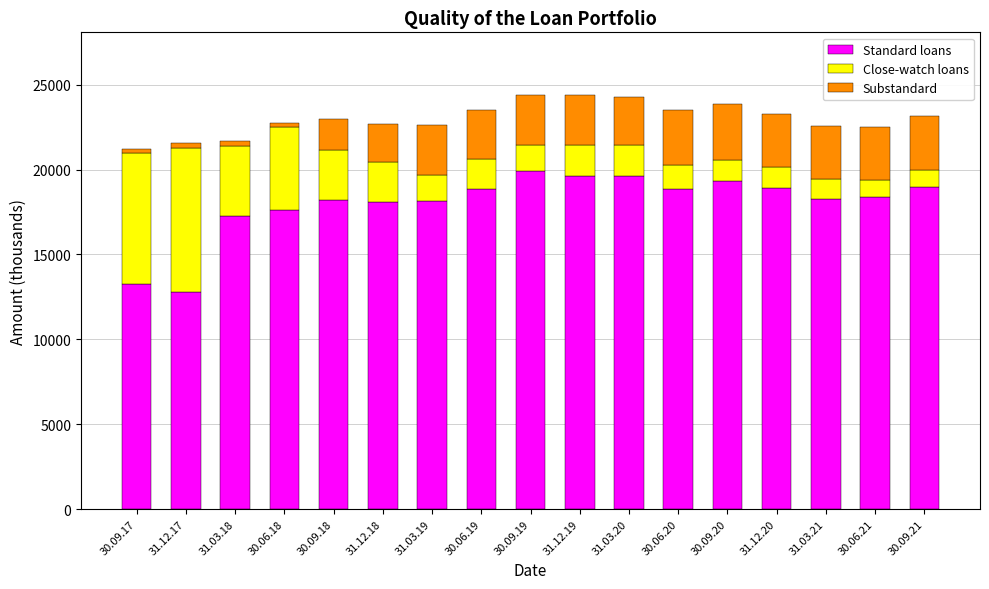

What is the maximum value for Standard loans?

19919.9